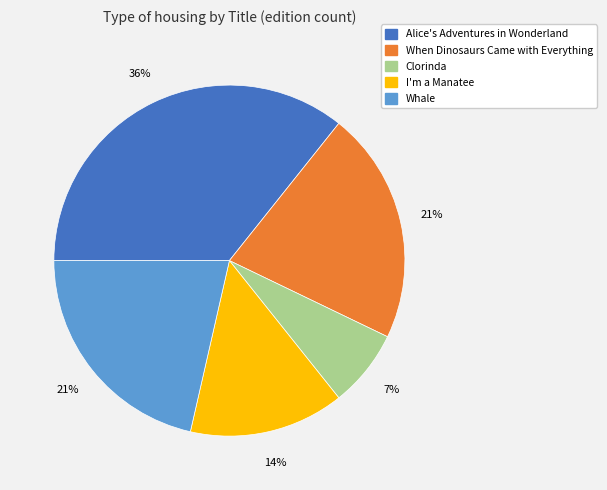

Is there any slice that represents more than half of the pie?

No